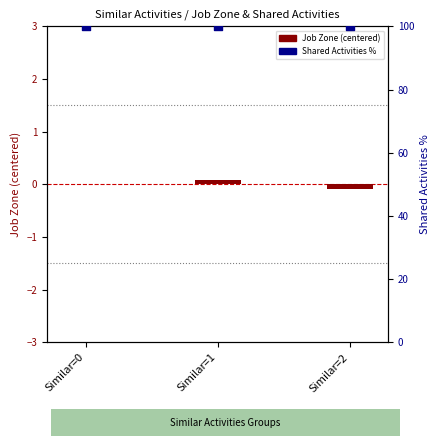

What are all the series names shown in the legend?

Job Zone (centered), Shared Activities %